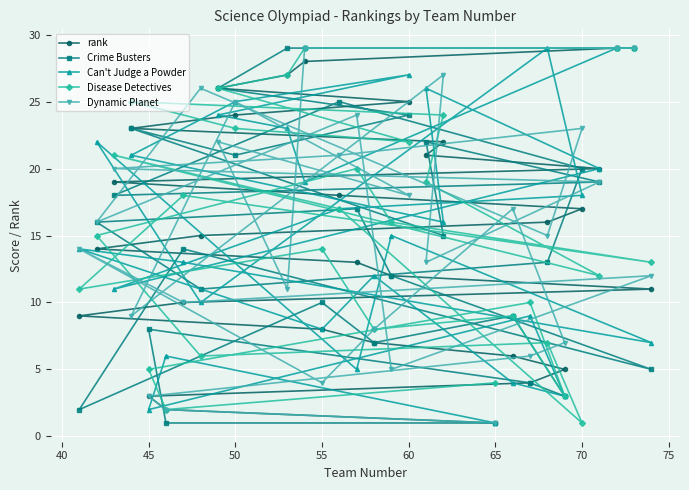

How many data points in Disease Detectives are above 16?

14